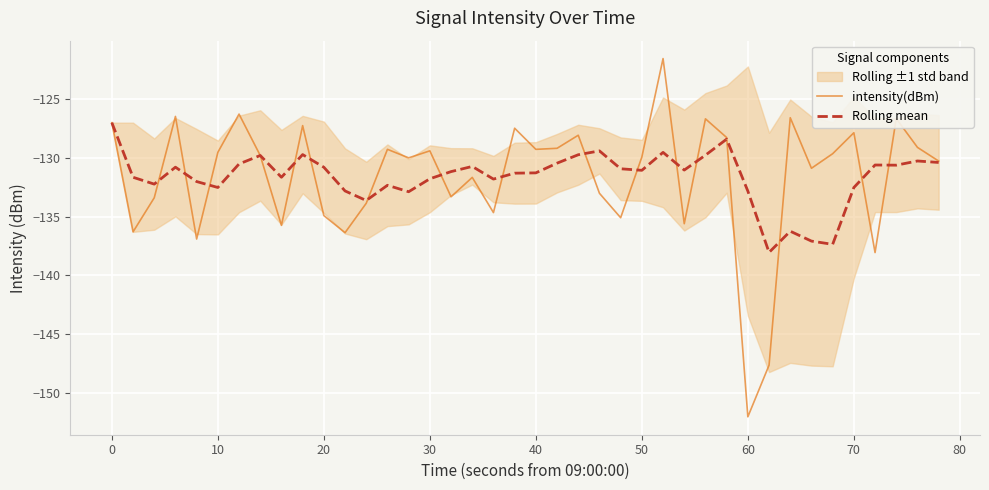

How many lines are shown in the chart?

2